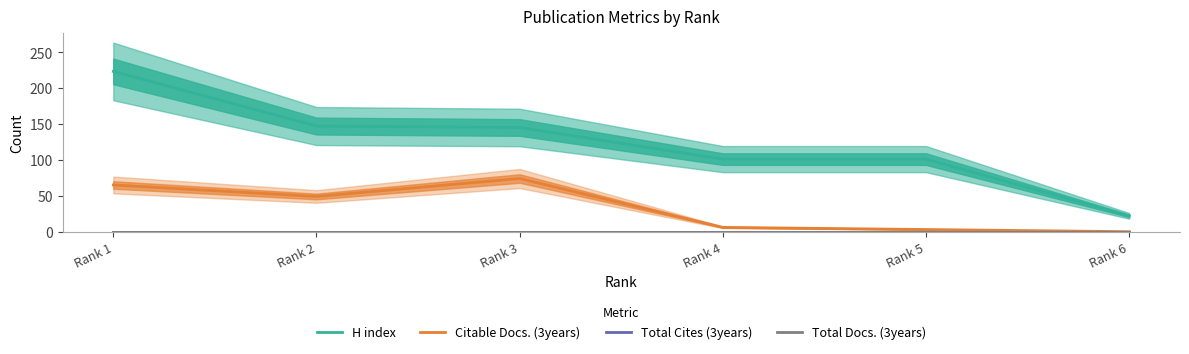

Which category has the highest value across all series?

Rank 1